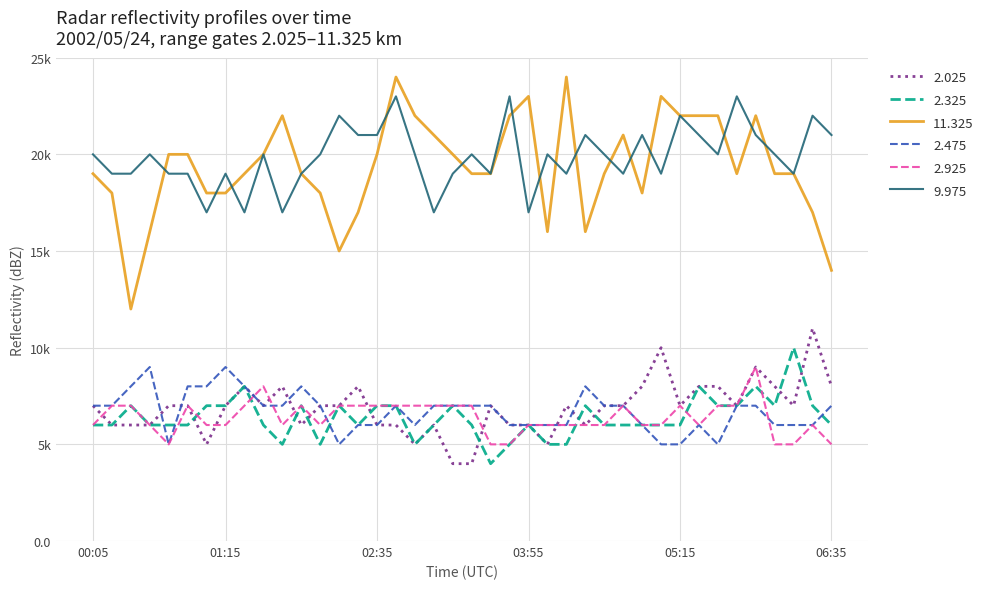

Does the chart display data point markers on the line(s)?

No